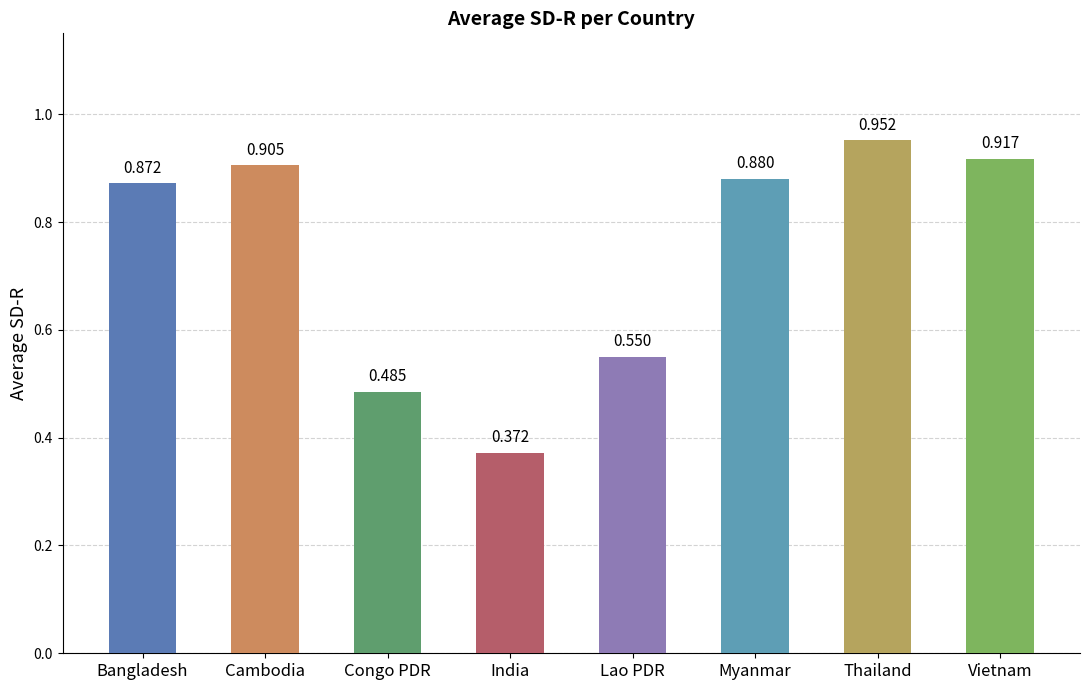

List the labels in order of value, largest first.

Thailand, Vietnam, Cambodia, Myanmar, Bangladesh, Lao PDR, Congo PDR, India